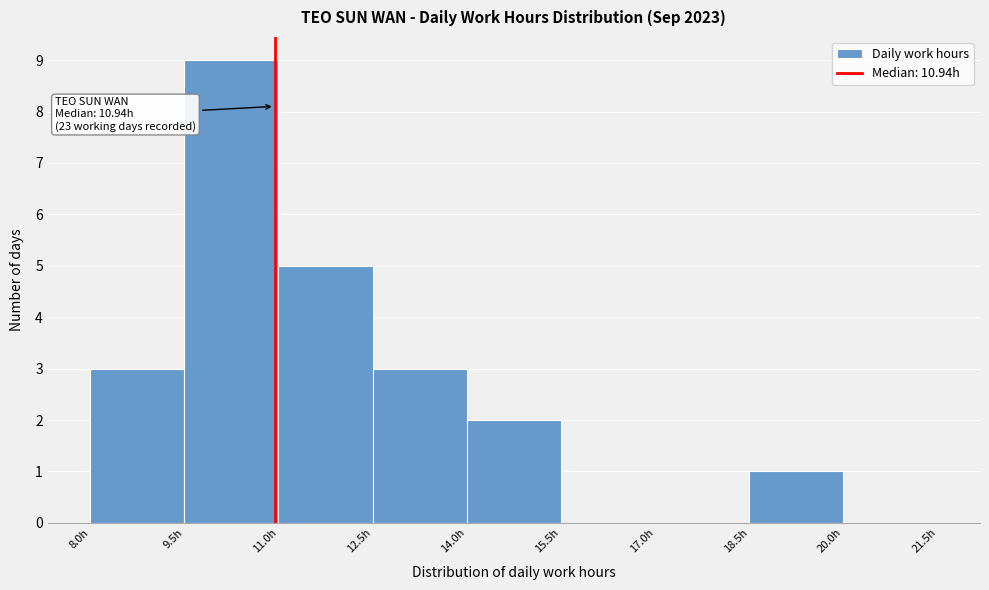

Which range on the x-axis has the tallest bar?

9.5 to 11.0